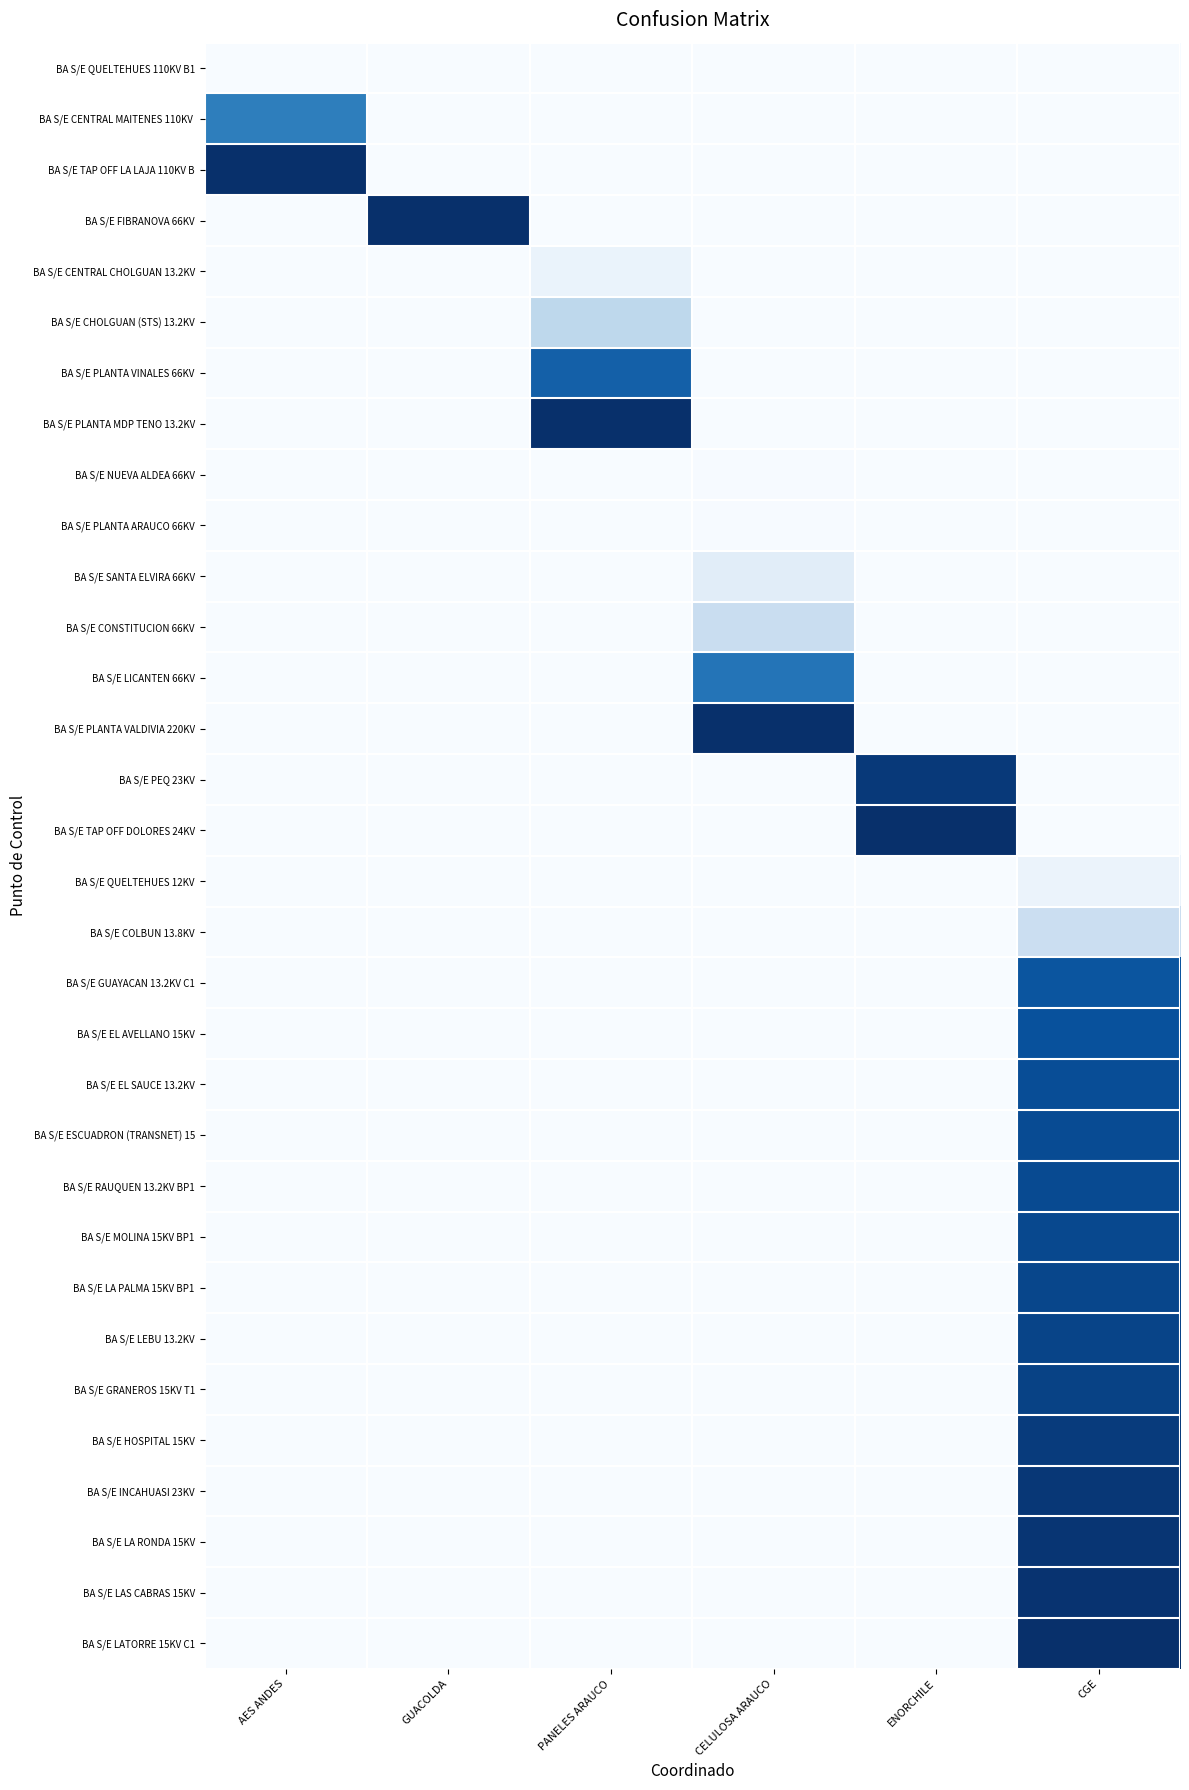

At which category is the sum across all series the highest?

CGE